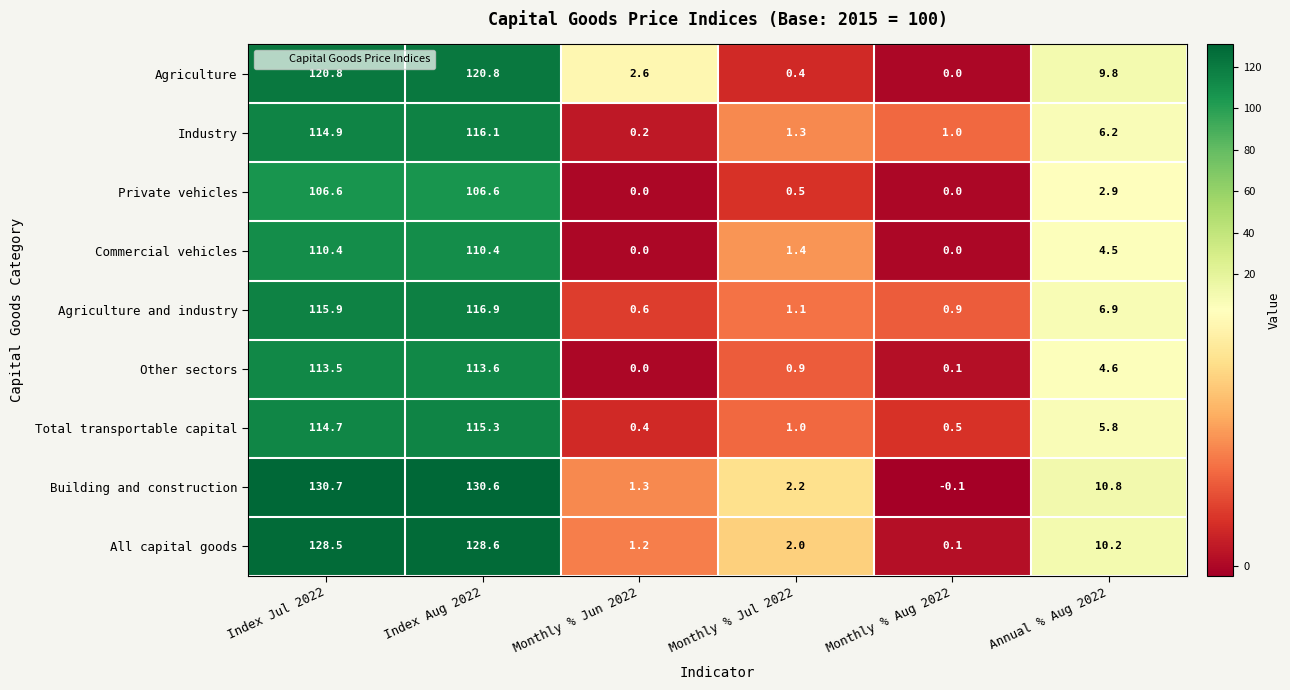

Is it true that Industry equals 176.9 at Index Aug 2022?

False